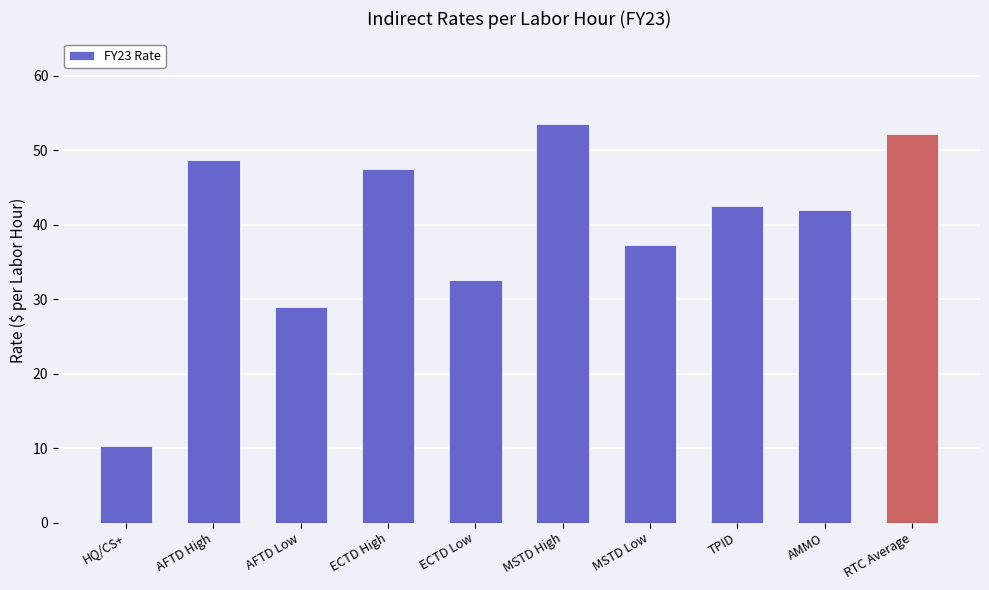

Does the chart contain any negative values?

No